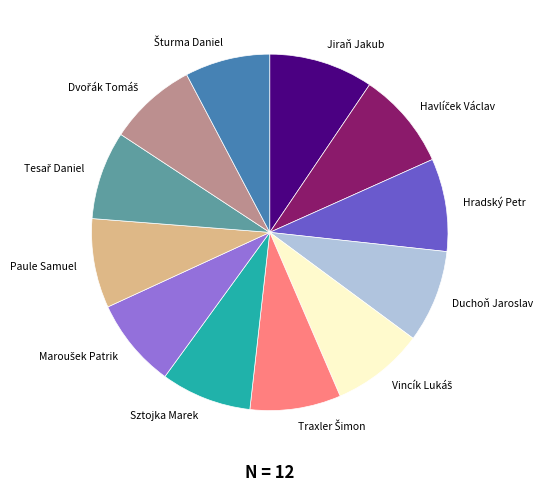

How many segments does this pie chart have?

12